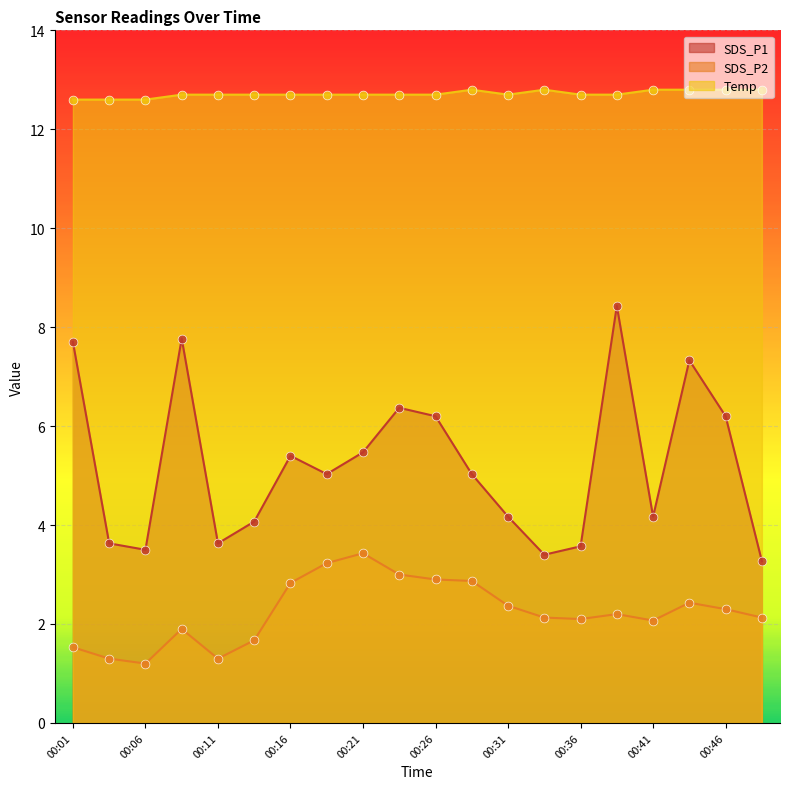

Which series has the largest Y range (max minus min)?

SDS_P1